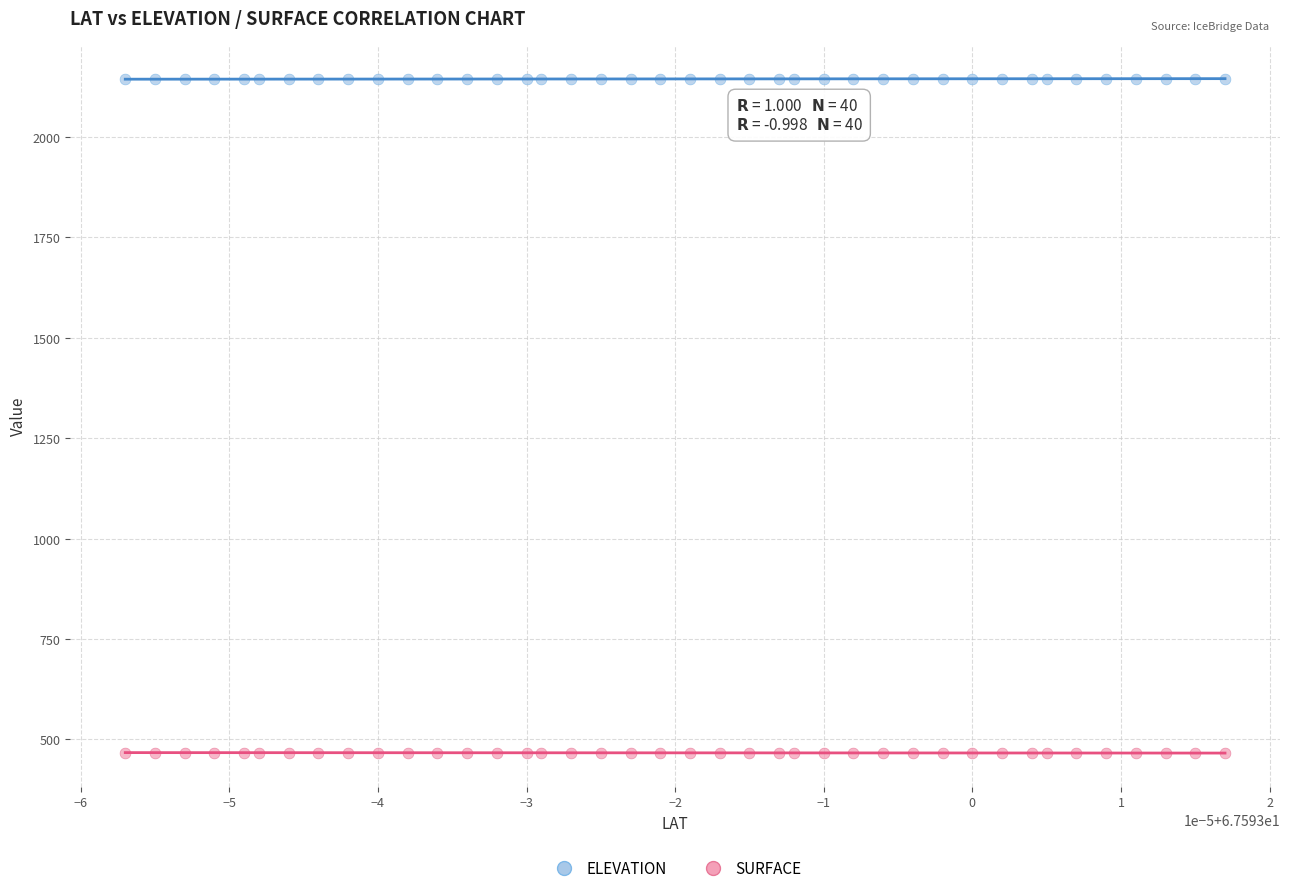

What are all the series names shown in the legend?

ELEVATION, SURFACE